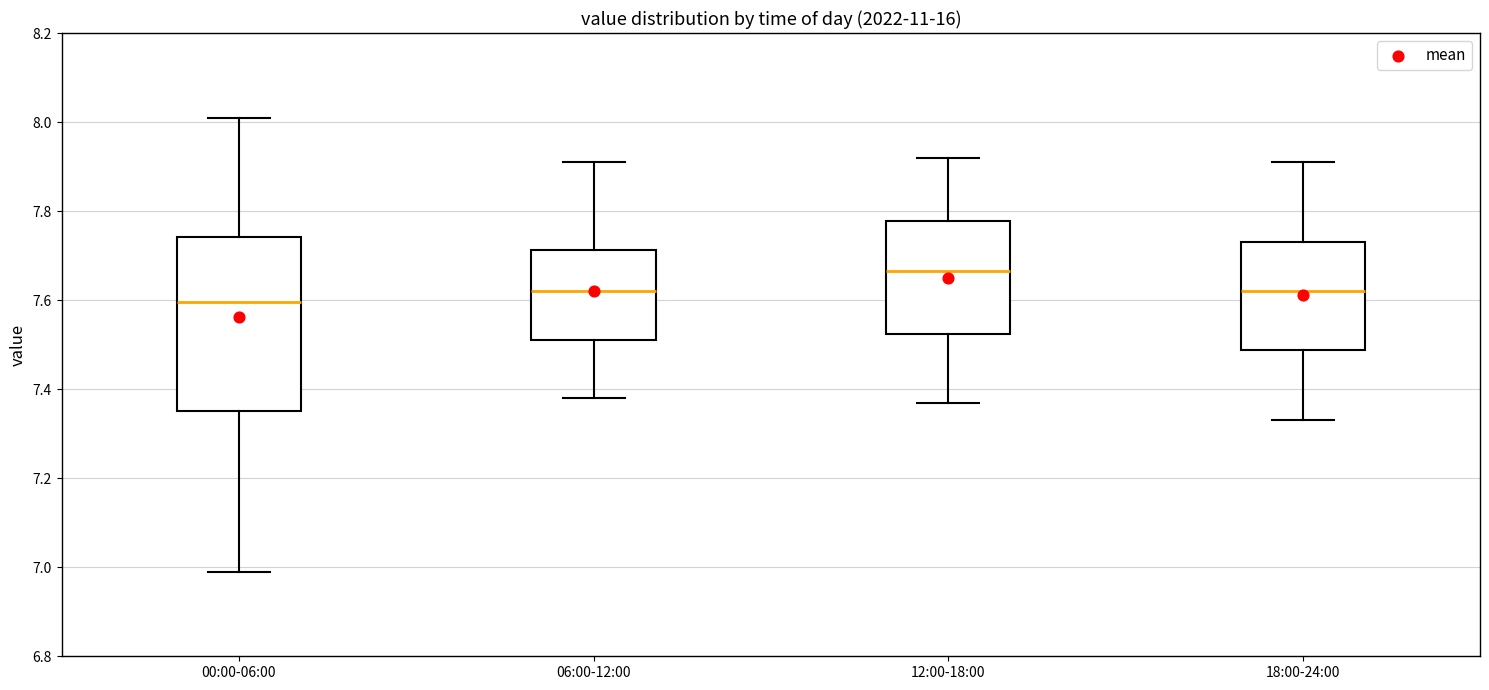

Reading left to right, read every box against the y-axis: the position of its median line, the range the box covers, and the ends of its whiskers. The values are not printed on the chart, so give them approximately, as read against the axis.

00:00-06:00: median 7.60, box 7.36 to 7.74, whiskers 7.00 to 8.02
06:00-12:00: median 7.62, box 7.52 to 7.72, whiskers 7.38 to 7.92
12:00-18:00: median 7.66, box 7.52 to 7.78, whiskers 7.38 to 7.92
18:00-24:00: median 7.62, box 7.48 to 7.74, whiskers 7.34 to 7.92